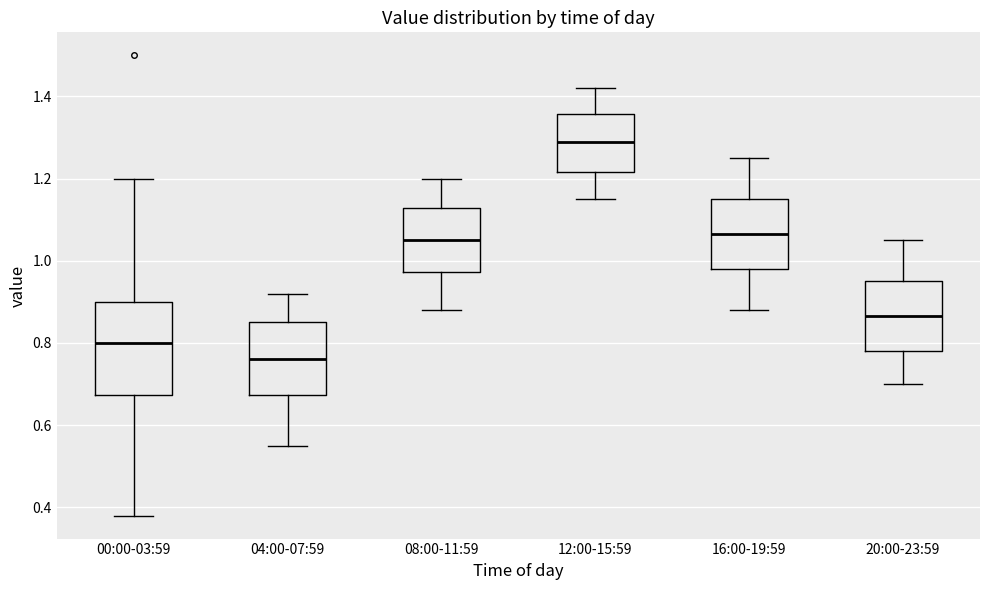

Comparing the boxes themselves (not the whiskers), which one is the tallest?

00:00-03:59